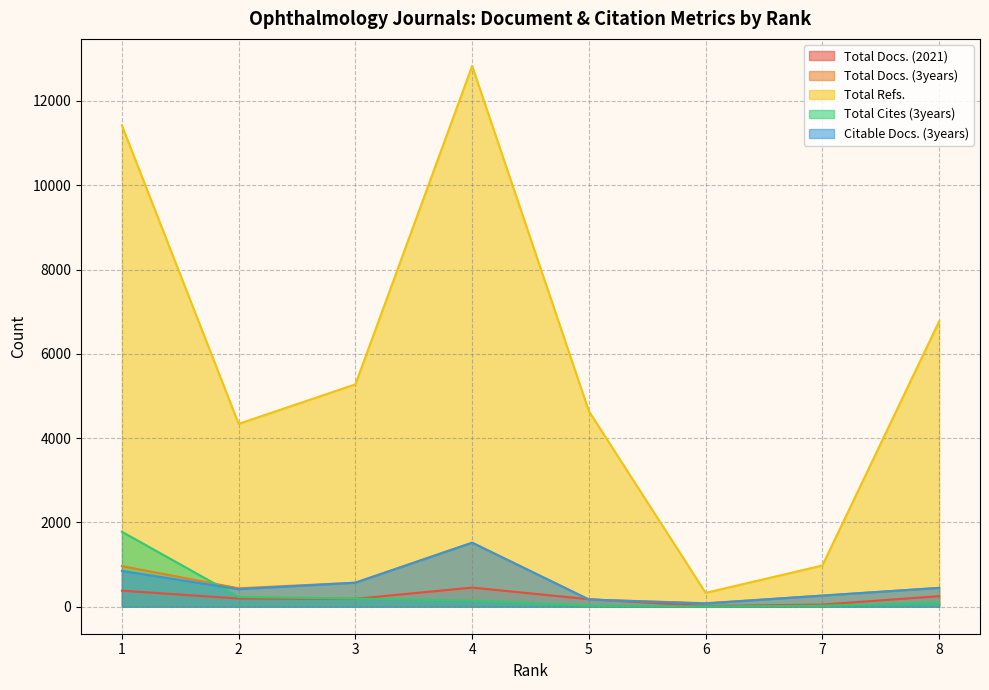

Between 7 and 8, which is larger?

8